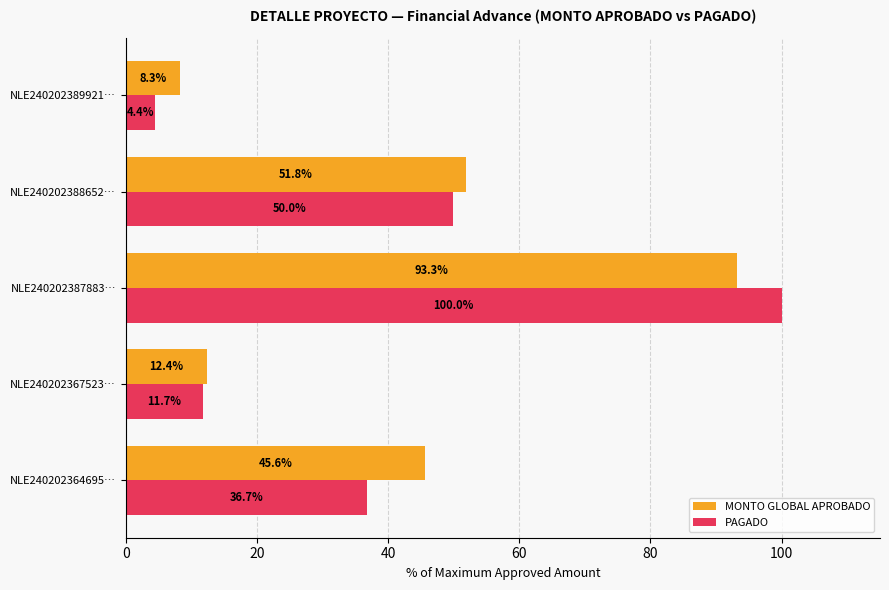

Rank the series at NLE240202388652… from highest to lowest value.

MONTO GLOBAL APROBADO, PAGADO